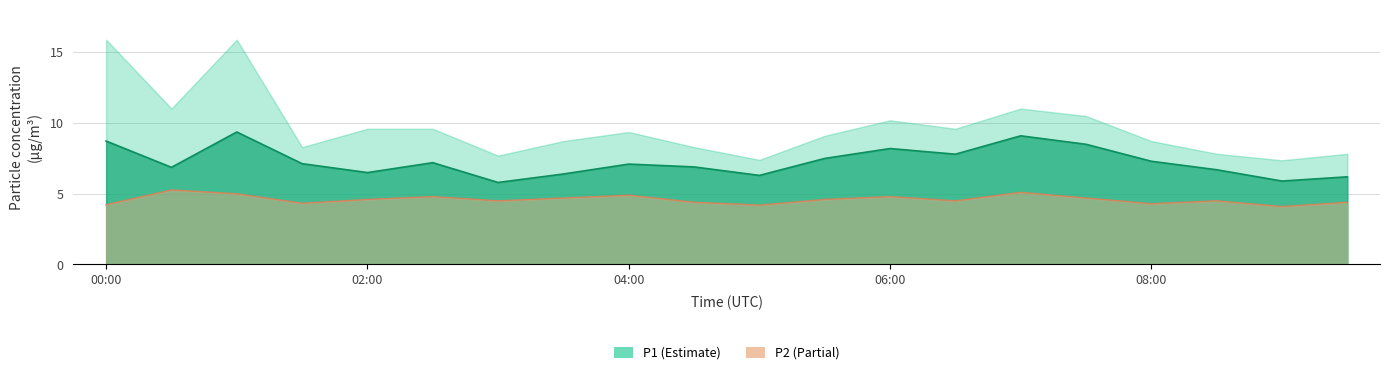

The value of P1 at 06:00 is 8.2. True or false?

True